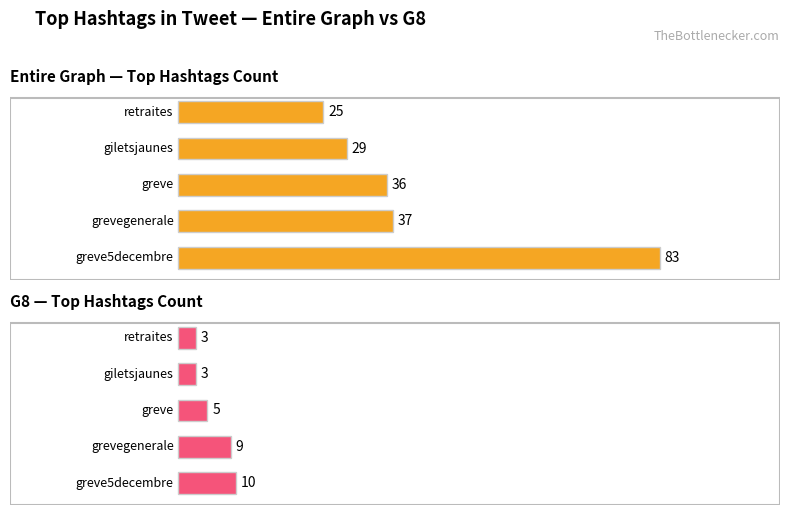

Which series has the largest total across all categories?

Entire Graph Count